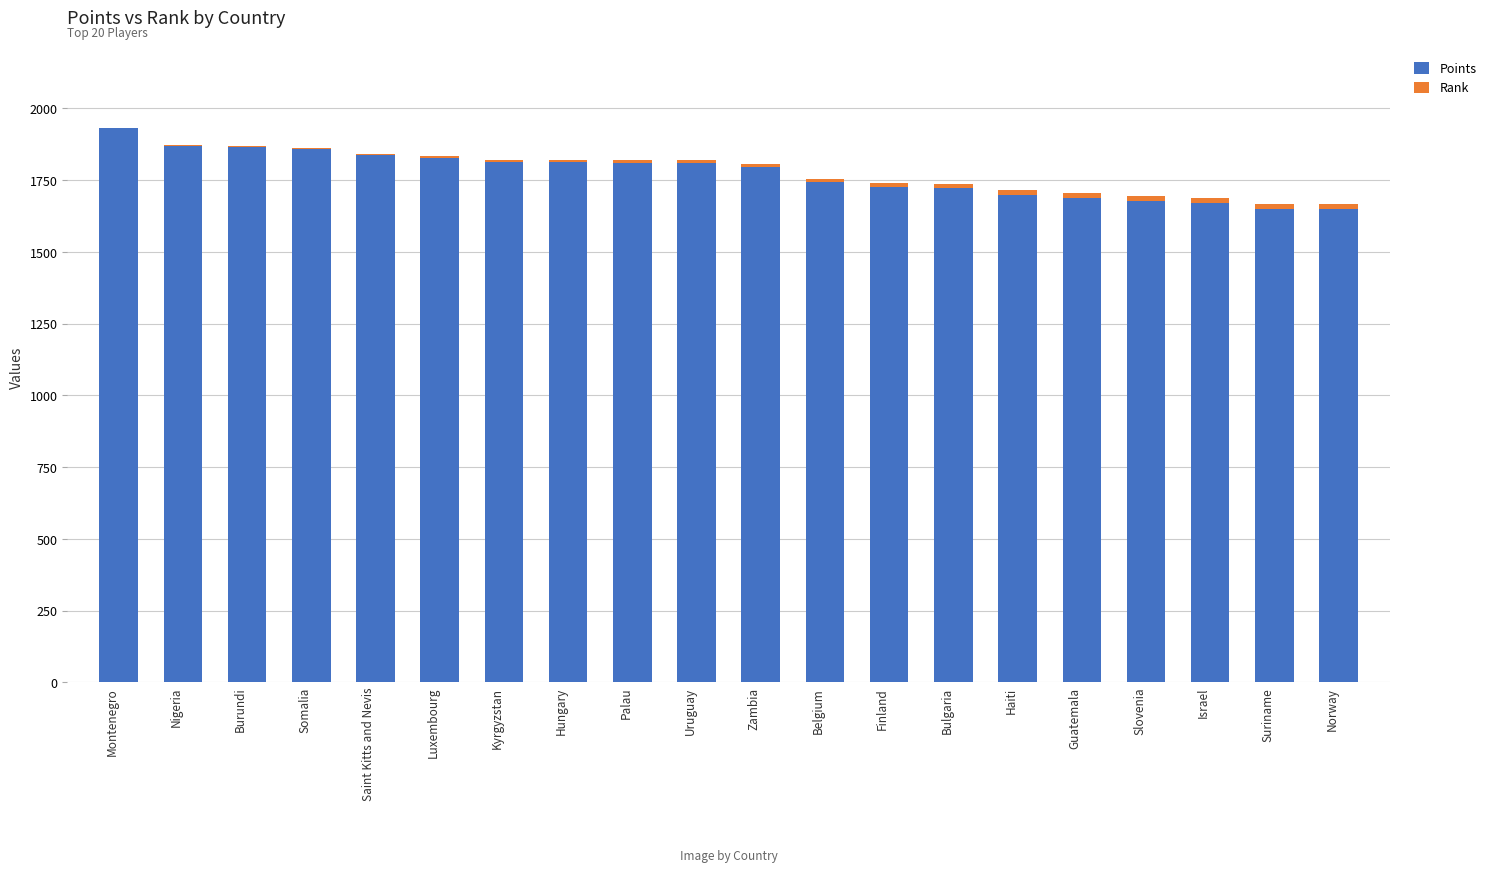

What is the highest value of the Points series?

1931